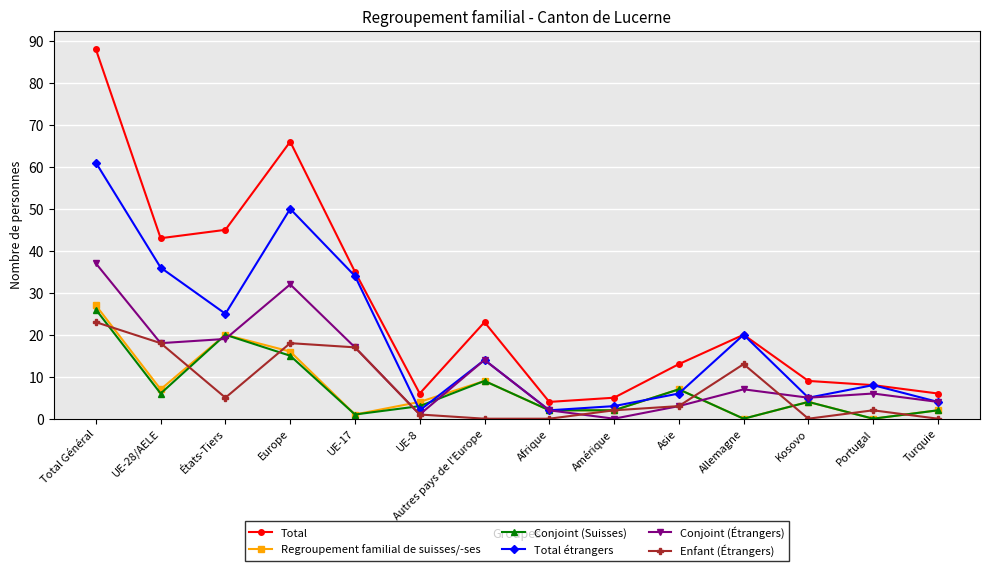

Is it true that Regroupement familial de suisses/-ses equals 20 at États-Tiers?

True